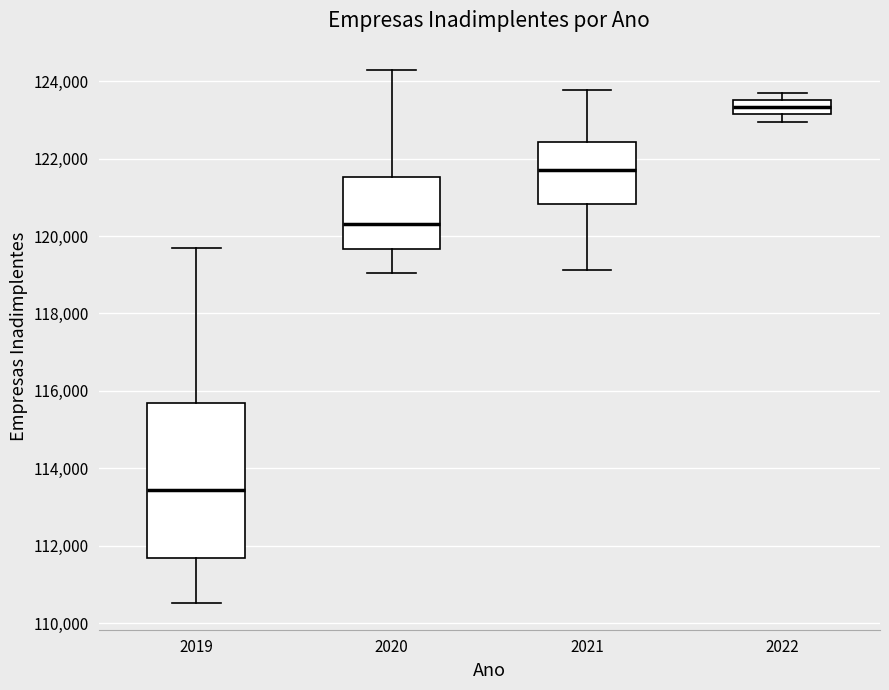

Which box's median line is the lowest?

2019